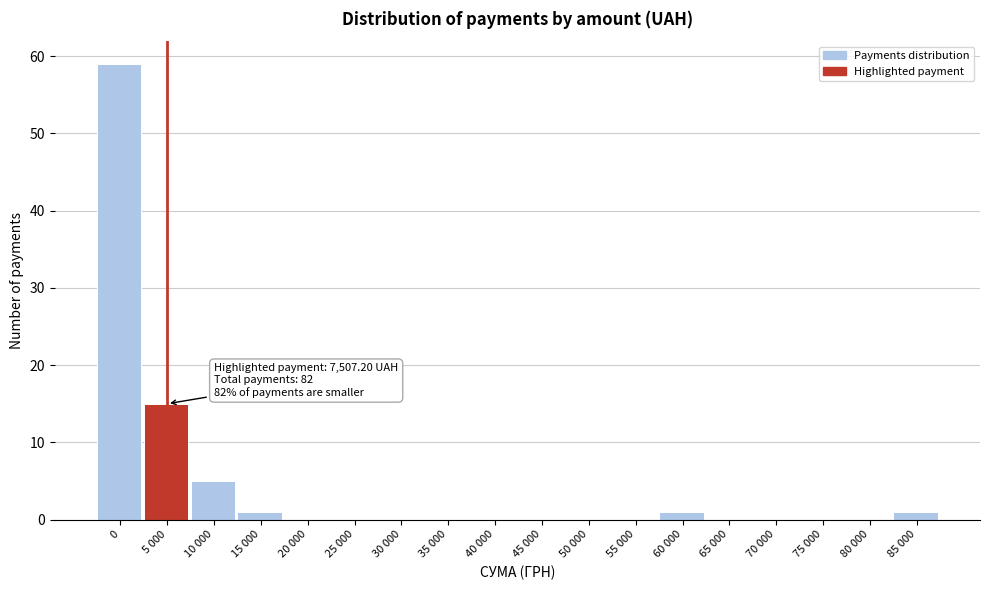

Reading right to left, what are all the values shown in this chart?

85 000=1	80 000=0	75 000=0	70 000=0	65 000=0	60 000=1	55 000=0	50 000=0	45 000=0	40 000=0	35 000=0	30 000=0	25 000=0	20 000=0	15 000=1	10 000=5	5 000=15	0=59